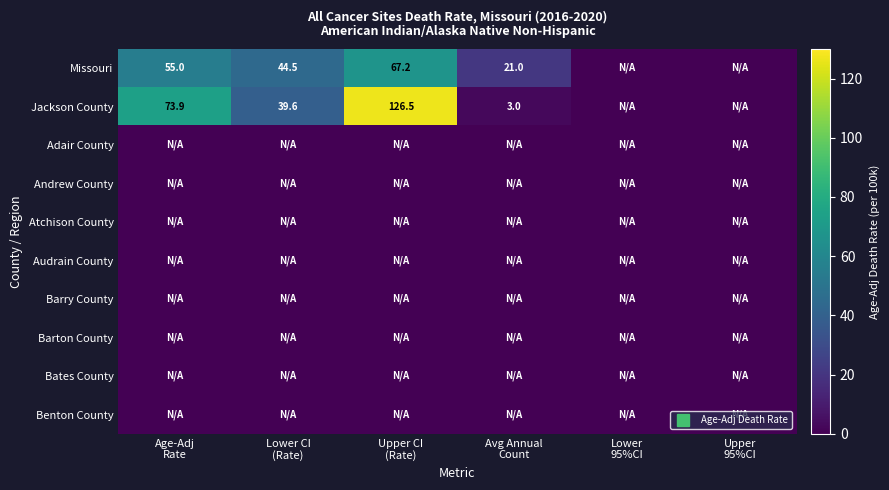

What is the greatest value displayed?

126.5